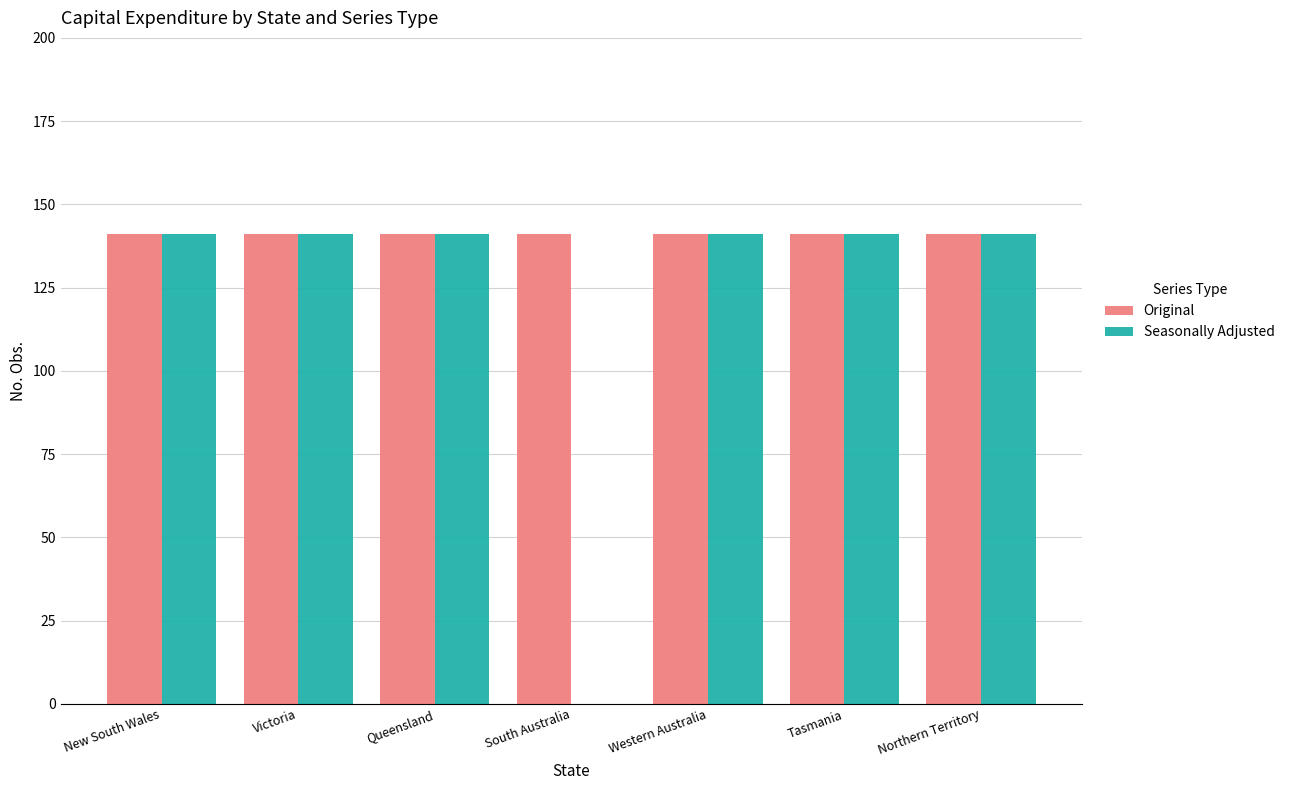

What is the average value of the Seasonally Adjusted series?

121